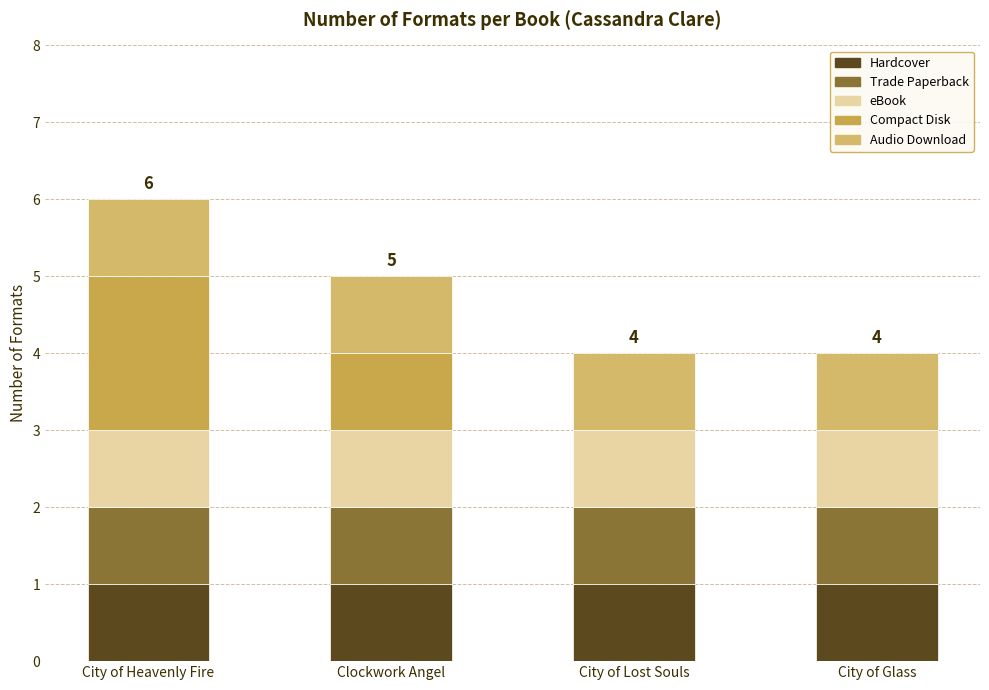

List the labels in order of Compact Disk value, largest first.

City of Heavenly Fire, Clockwork Angel, City of Lost Souls, City of Glass